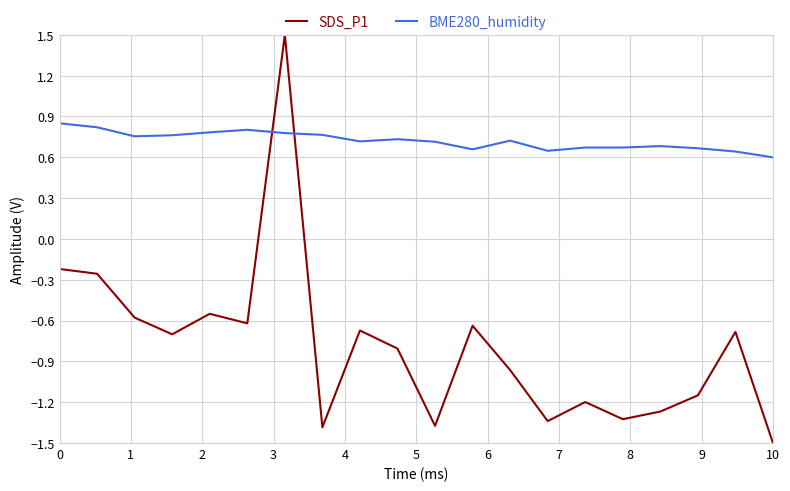

Which series has the widest spread of values?

SDS_P1